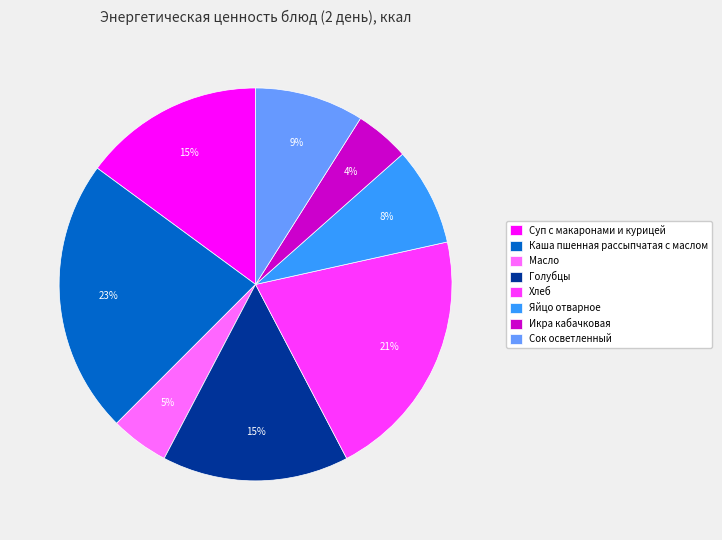

Combined, do Сок осветленный and Икра кабачковая account for over 50%?

No